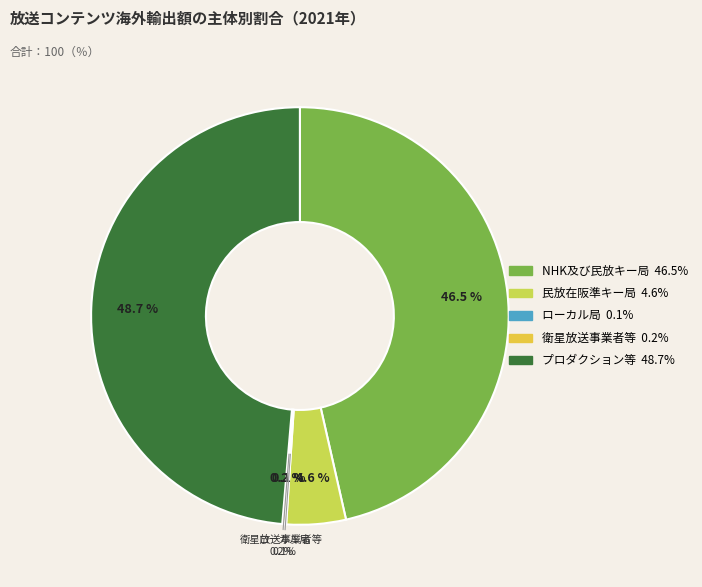

Rank the categories by value from highest to lowest.

プロダクション等, NHK及び民放キー局, 民放在阪準キー局, 衛星放送事業者等, ローカル局